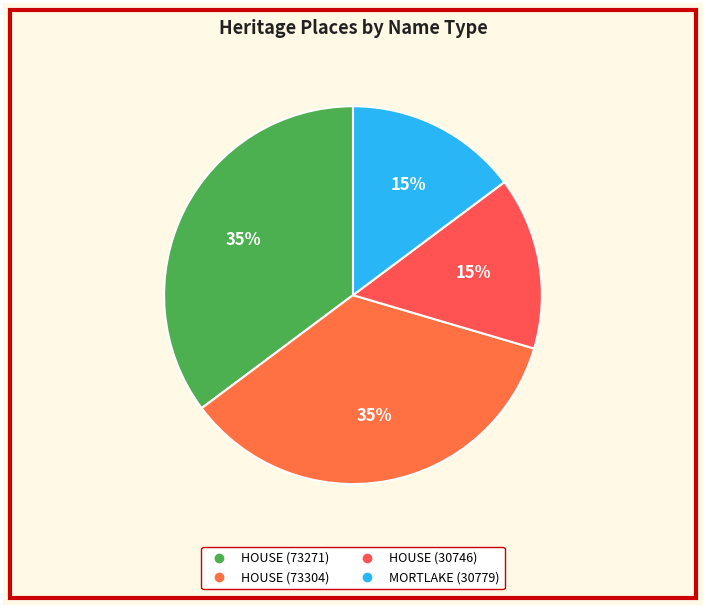

What is the largest slice in the pie chart?

HOUSE (73304)